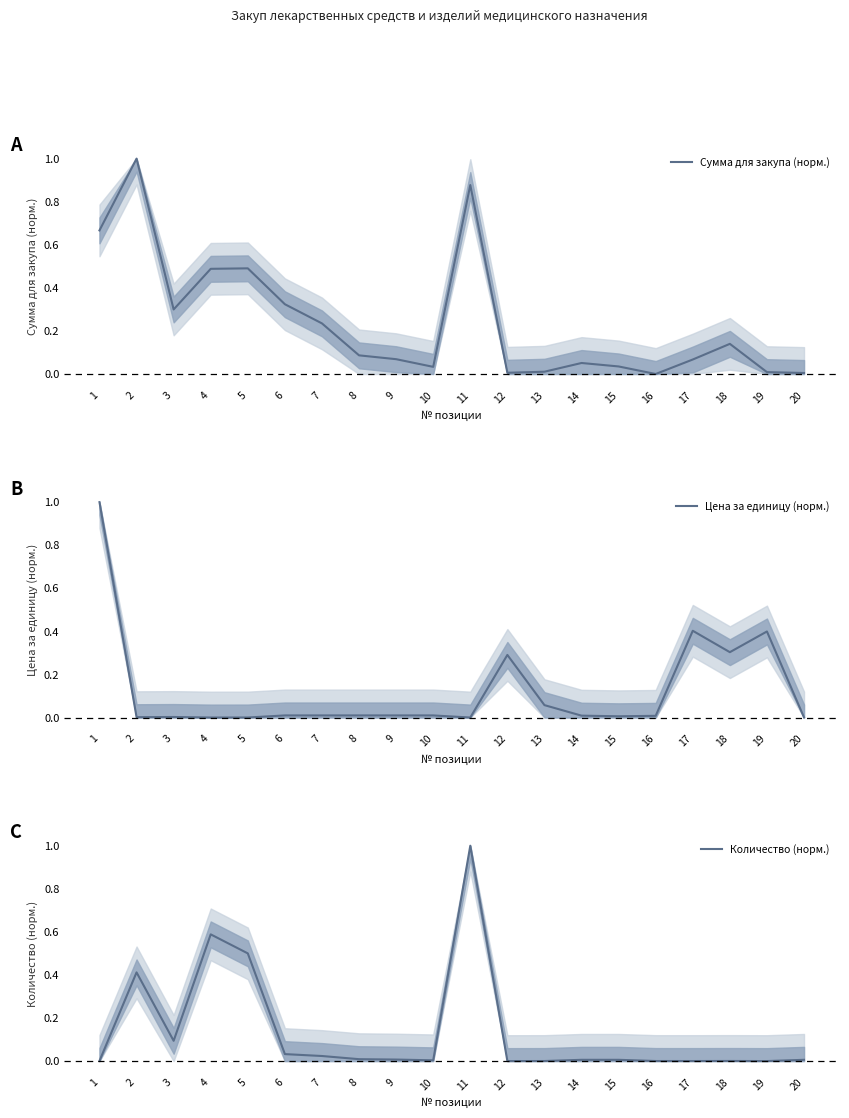

Rank the series at 7 from highest to lowest value.

Сумма для закупа (норм.), Количество (норм.), Цена за единицу (норм.)